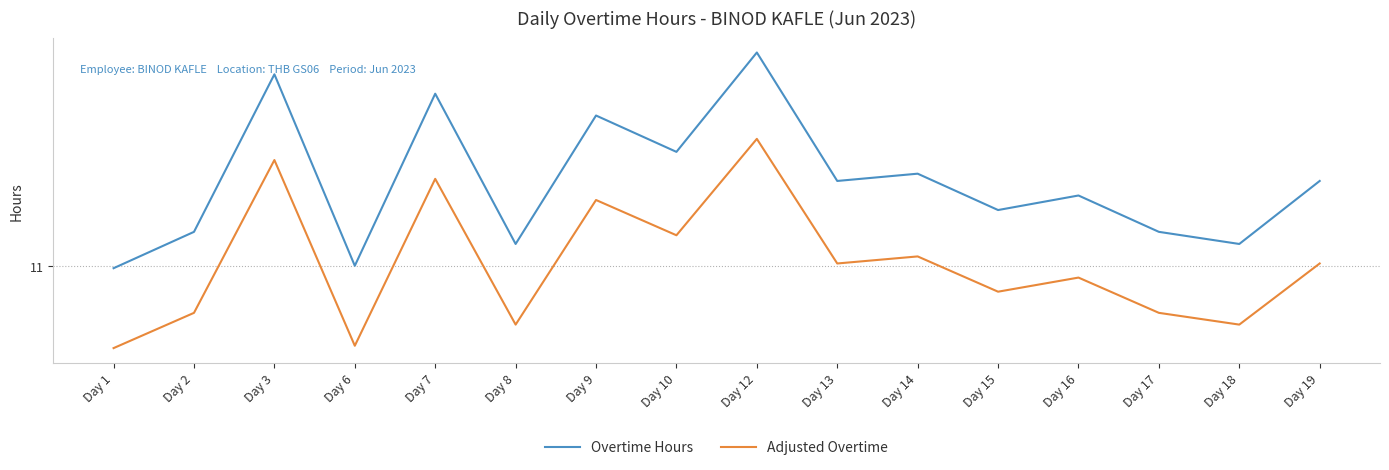

What is the total value across all series at Day 13?

22.4